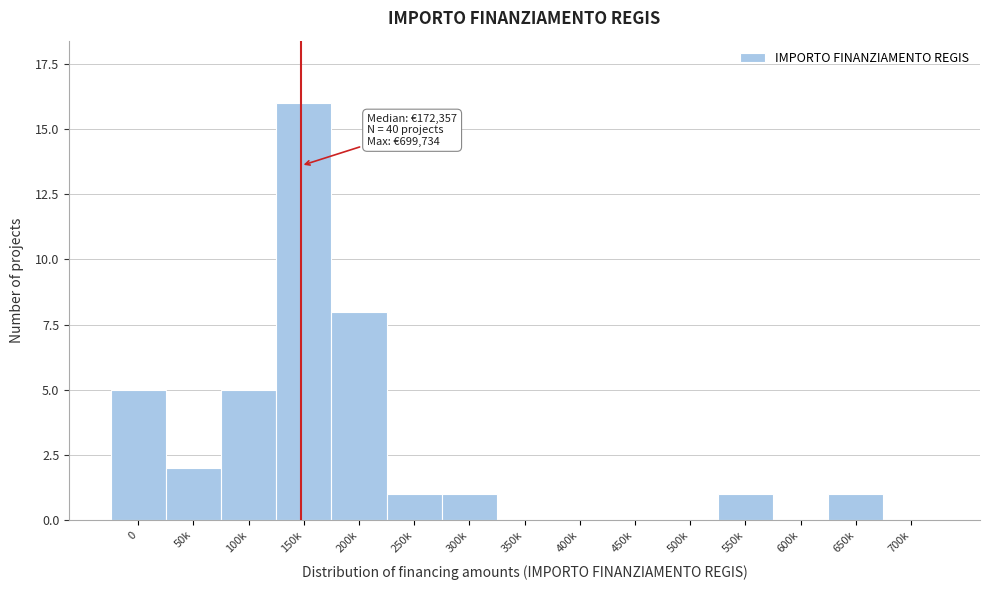

Reading right to left, what are all the values shown in this chart?

700k=0	650k=1	600k=0	550k=1	500k=0	450k=0	400k=0	350k=0	300k=1	250k=1	200k=8	150k=16	100k=5	50k=2	0=5